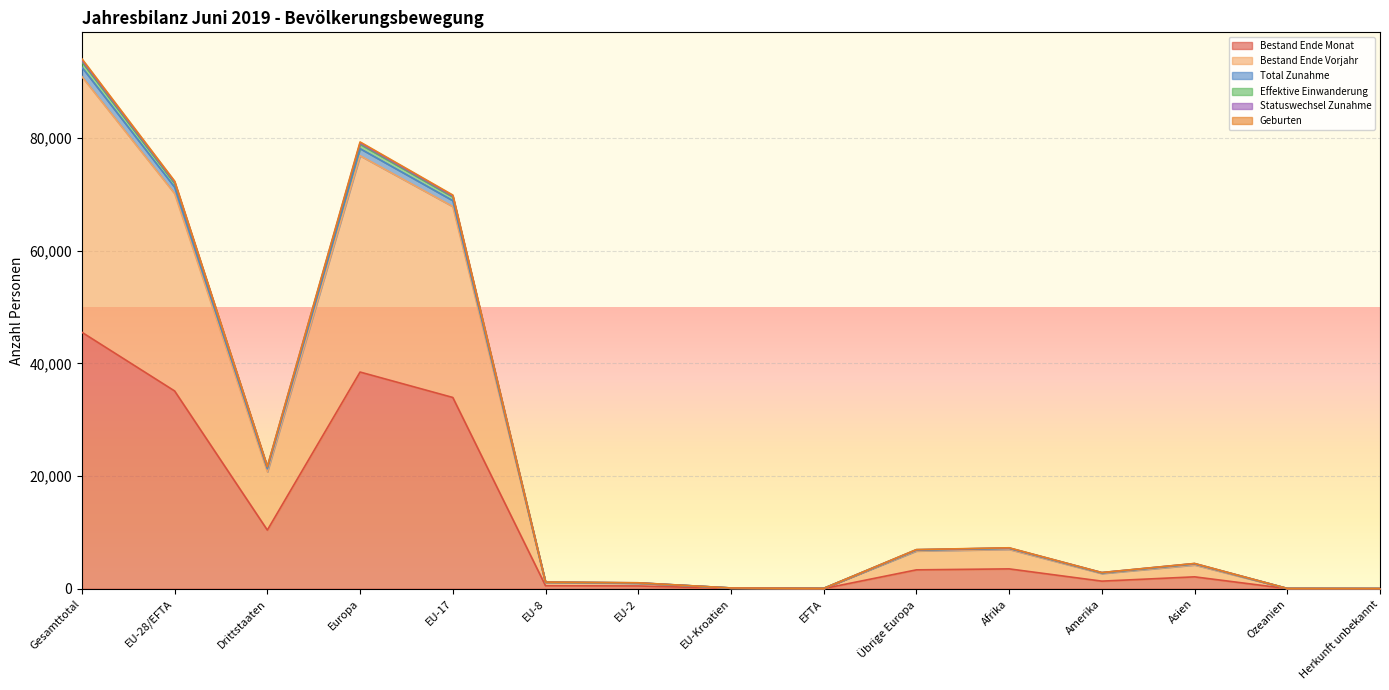

Where is the first local maximum for Effektive Einwanderung?

Europa